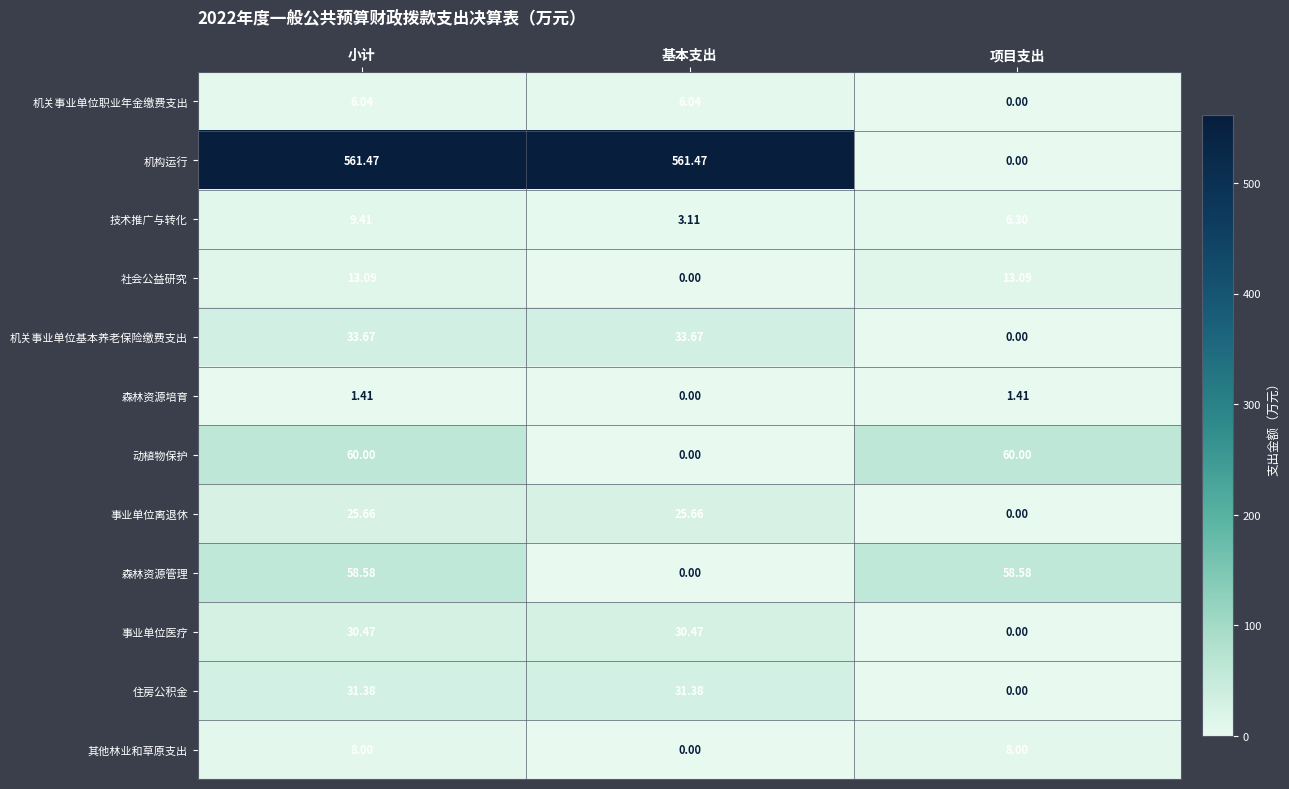

How many data points in 机关事业单位职业年金缴费支出 are above 6?

2